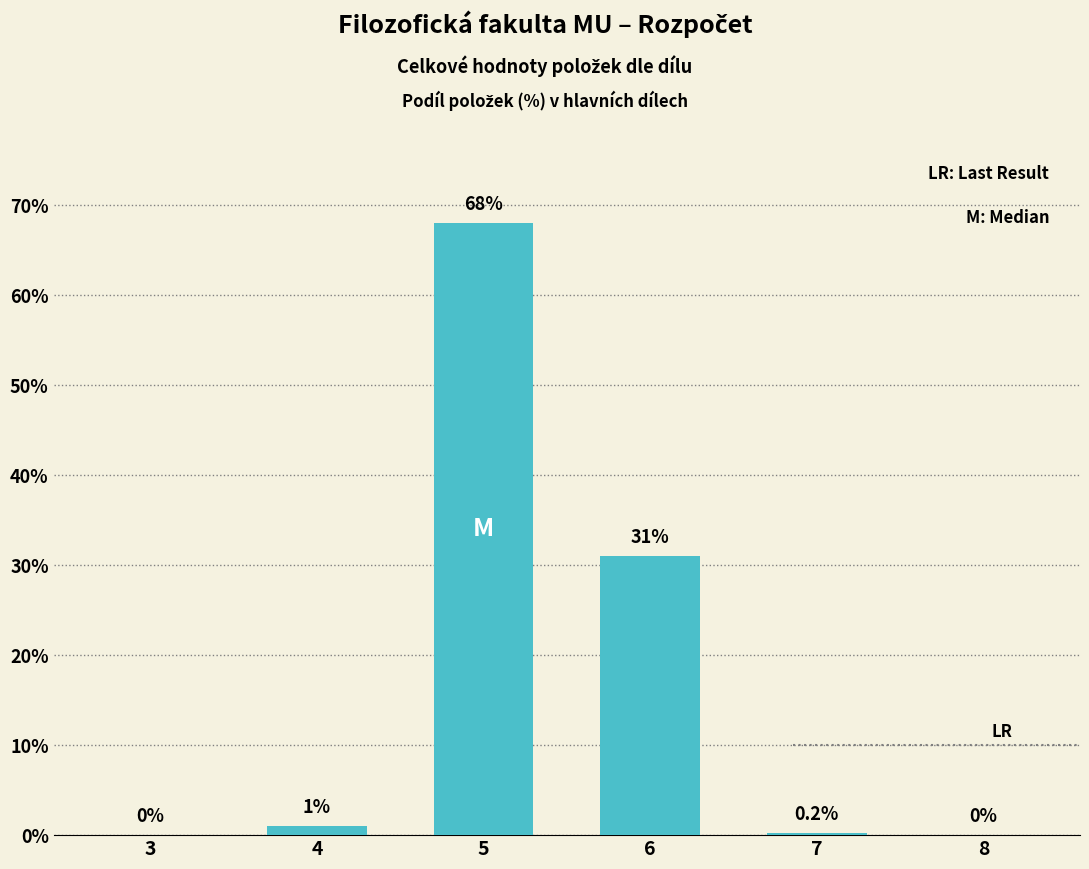

What is the greatest value displayed?

68.0